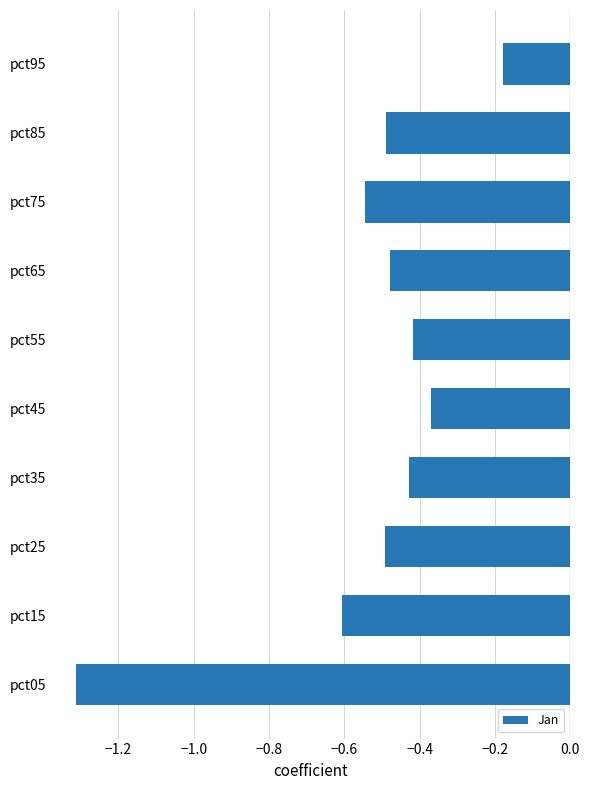

What is the smallest value displayed?

-1.3